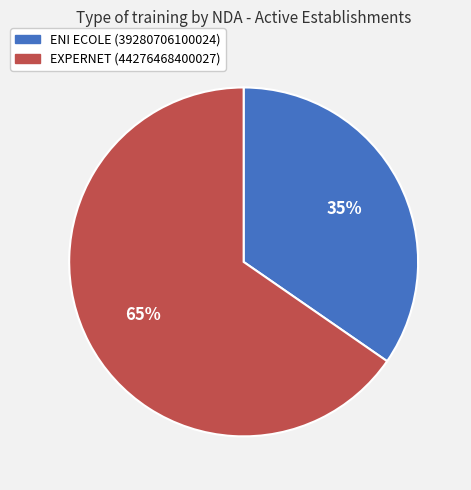

Does EXPERNET (44276468400027) represent more than half of the total?

Yes